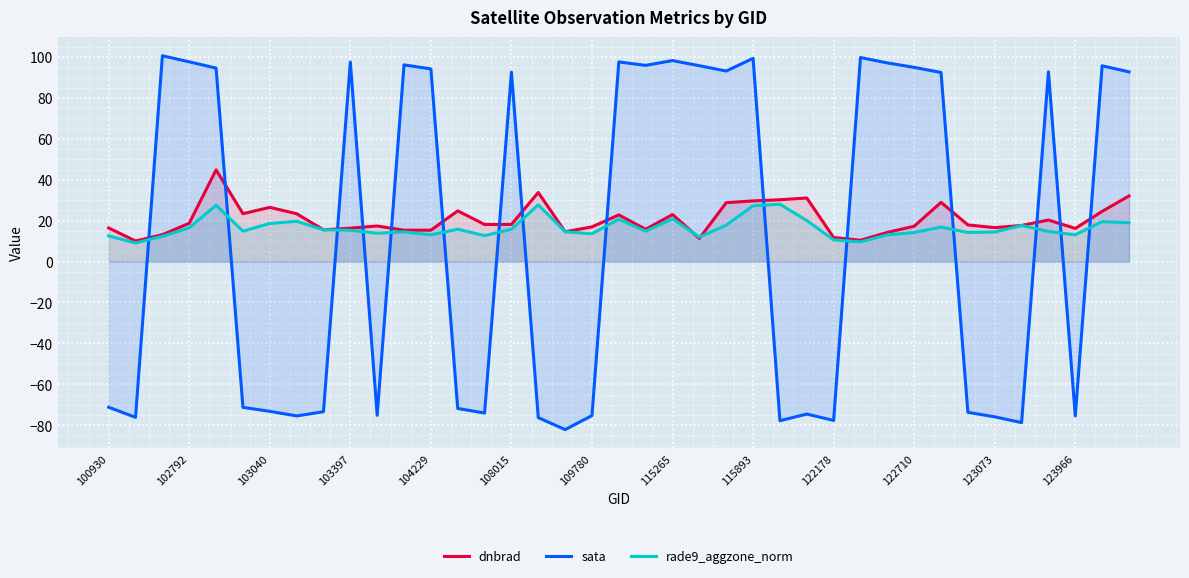

How many intersections are there between sata and rade9_aggzone_norm?

15